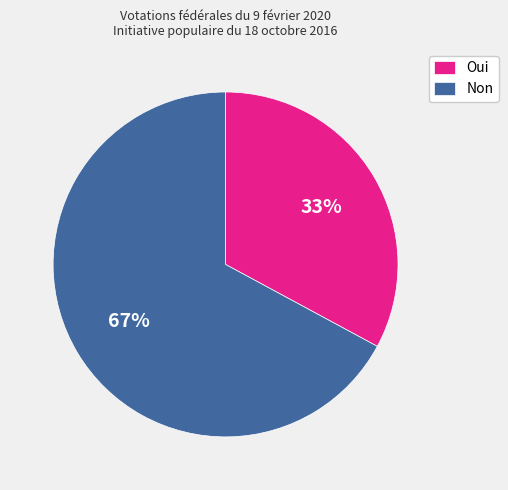

Which slice is the smallest?

Oui